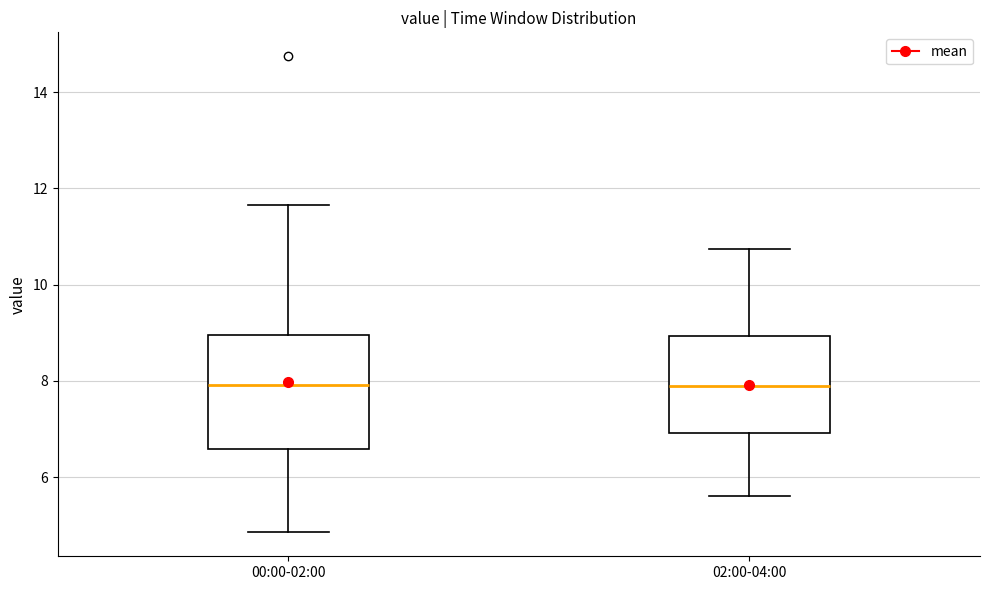

Where is the upper edge of the box for 02:00-04:00 on the y-axis? The values are not printed on the chart, so give them approximately, as read against the axis.

9.0